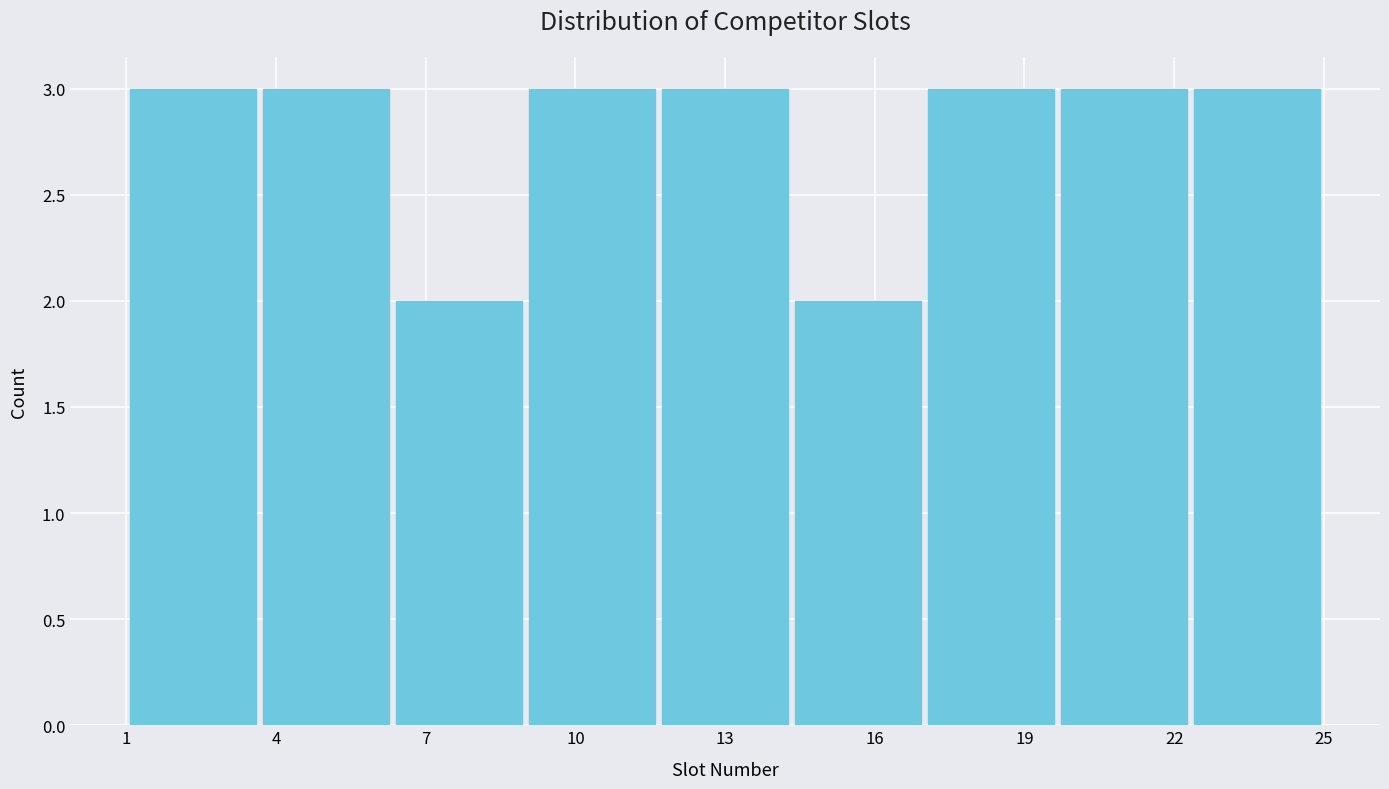

Reading left to right, transcribe this chart: for each bar, give the range it covers on the x-axis and its height. Neither the bar edges nor the heights are printed on the chart, so give them approximately, as read against the axes.

1.0 to 3.5: 3
3.5 to 6.5: 3
6.5 to 9.0: 2
9.0 to 11.5: 3
11.5 to 14.5: 3
14.5 to 17.0: 2
17.0 to 19.5: 3
19.5 to 22.5: 3
22.5 to 25.0: 3